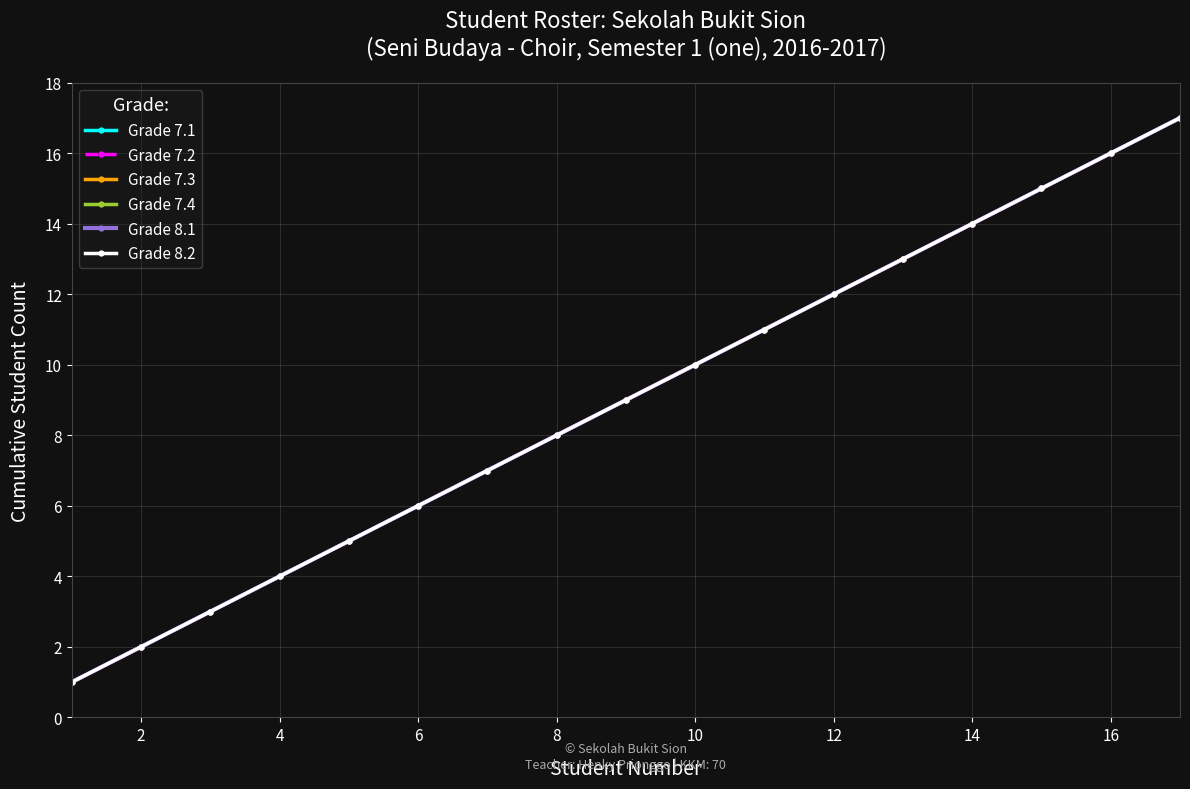

Is this an area chart (filled region under the line)?

No